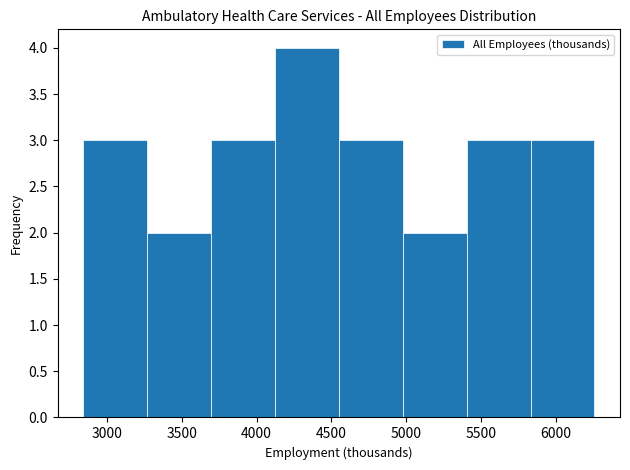

Over which range of the x-axis is the bar tallest?

4100 to 4550